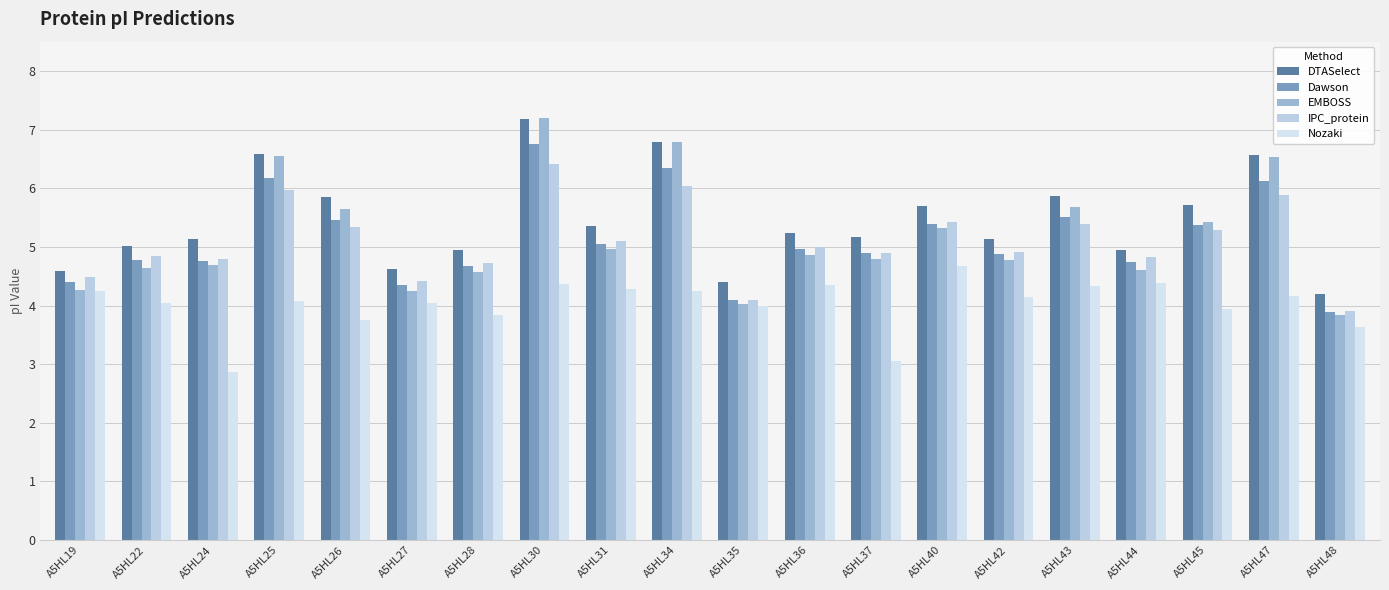

Where is Dawson nearest to the value 5?

A5HL36